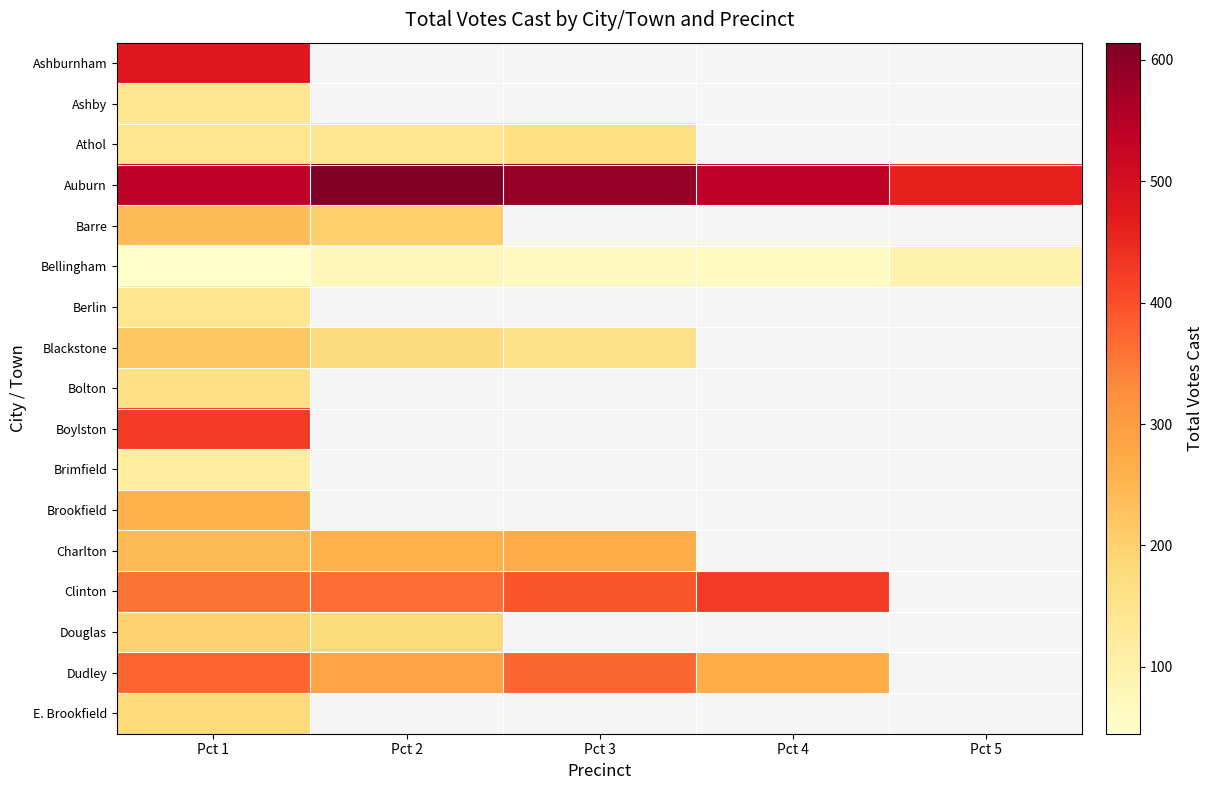

List the labels in order of Auburn value, largest first.

Pct 2, Pct 3, Pct 4, Pct 1, Pct 5